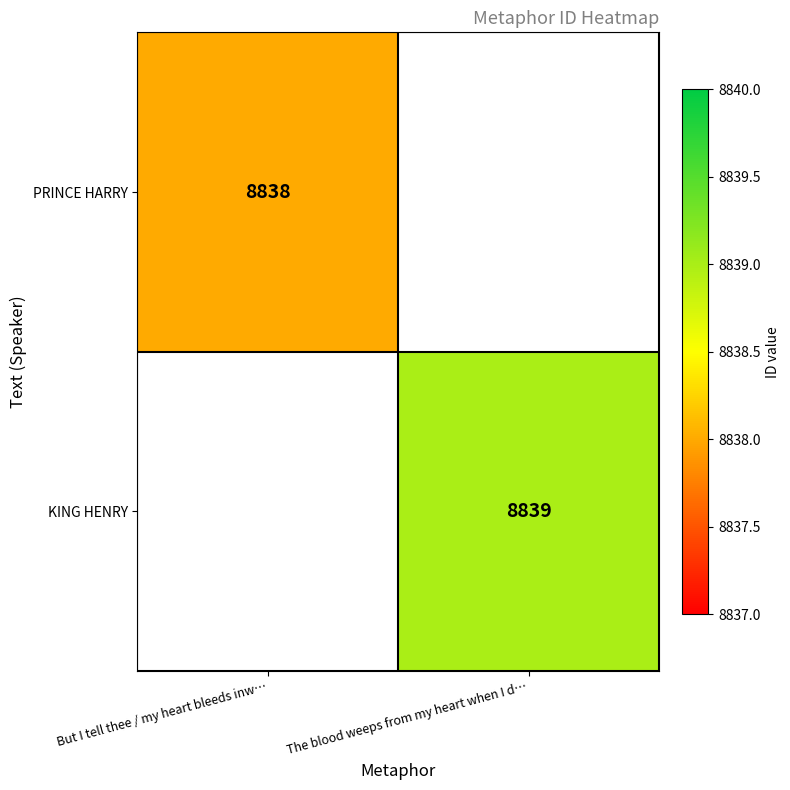

The value of KING HENRY at The blood weeps from my heart when I d… is 11801. True or false?

False